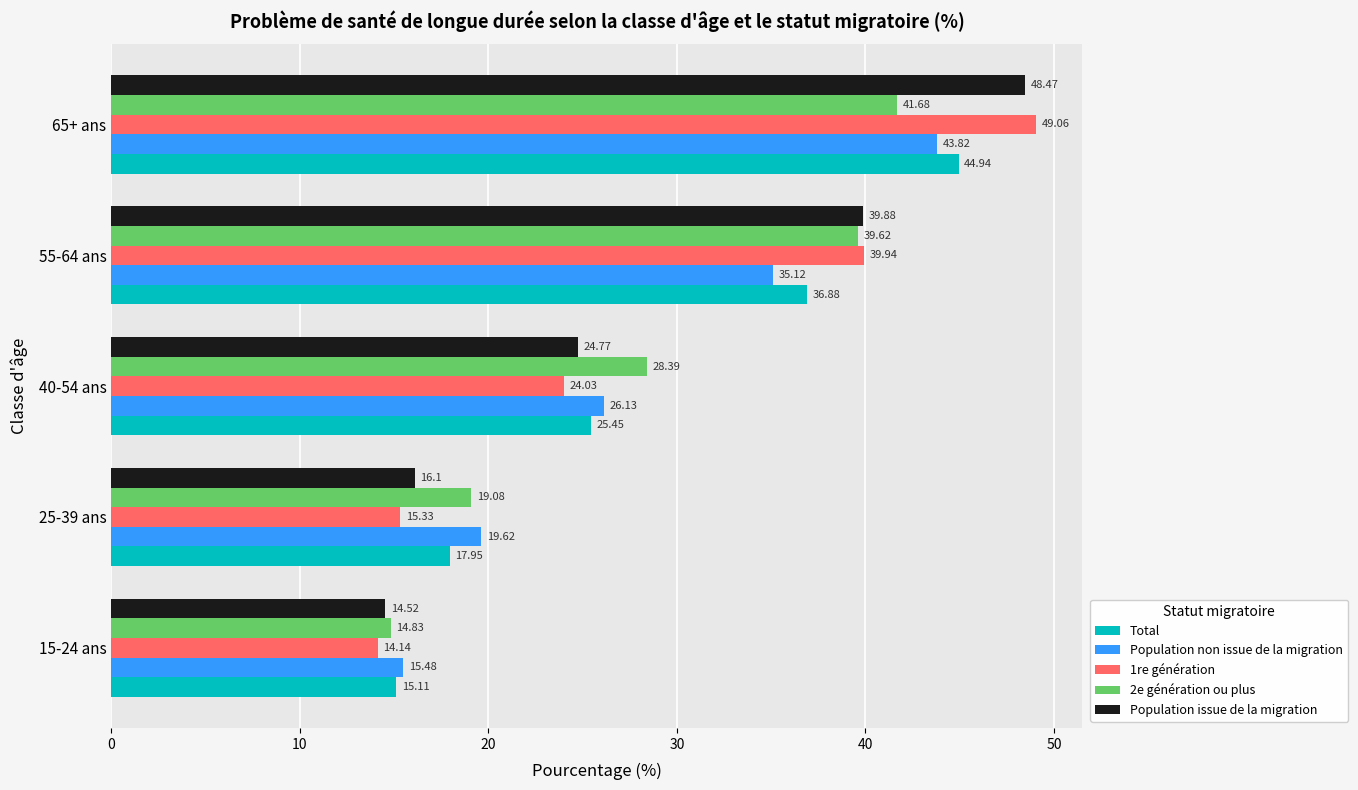

What is the maximum value for 1re génération?

49.1